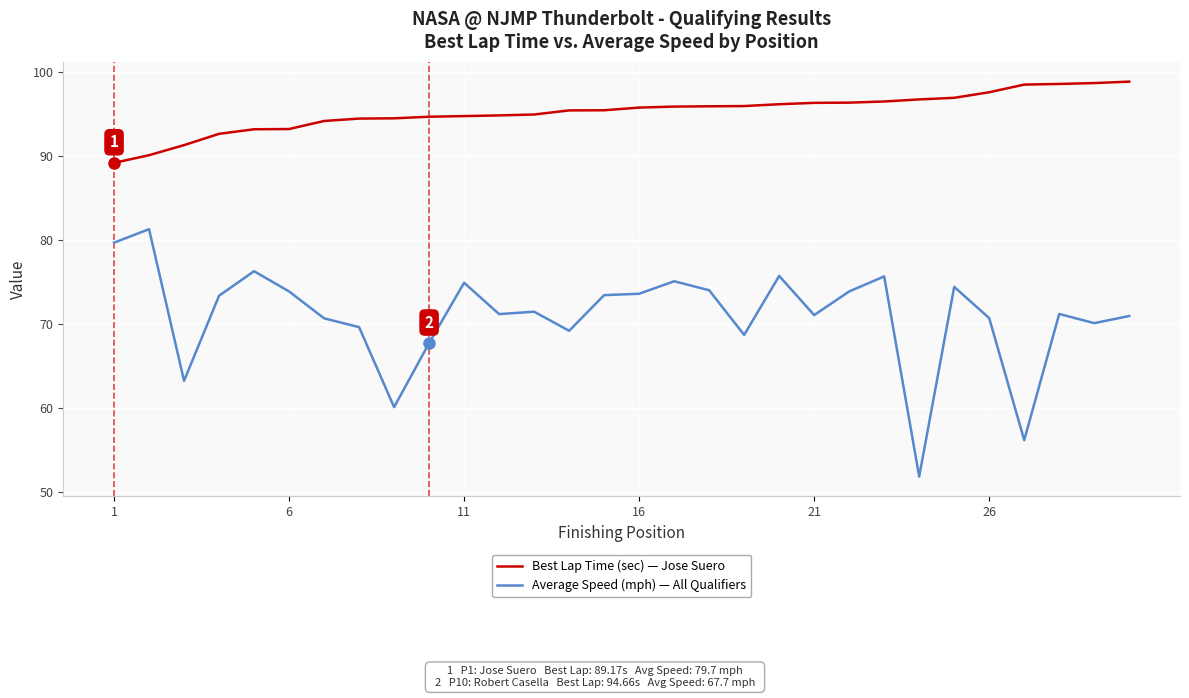

Does the chart have visible grid lines?

Yes